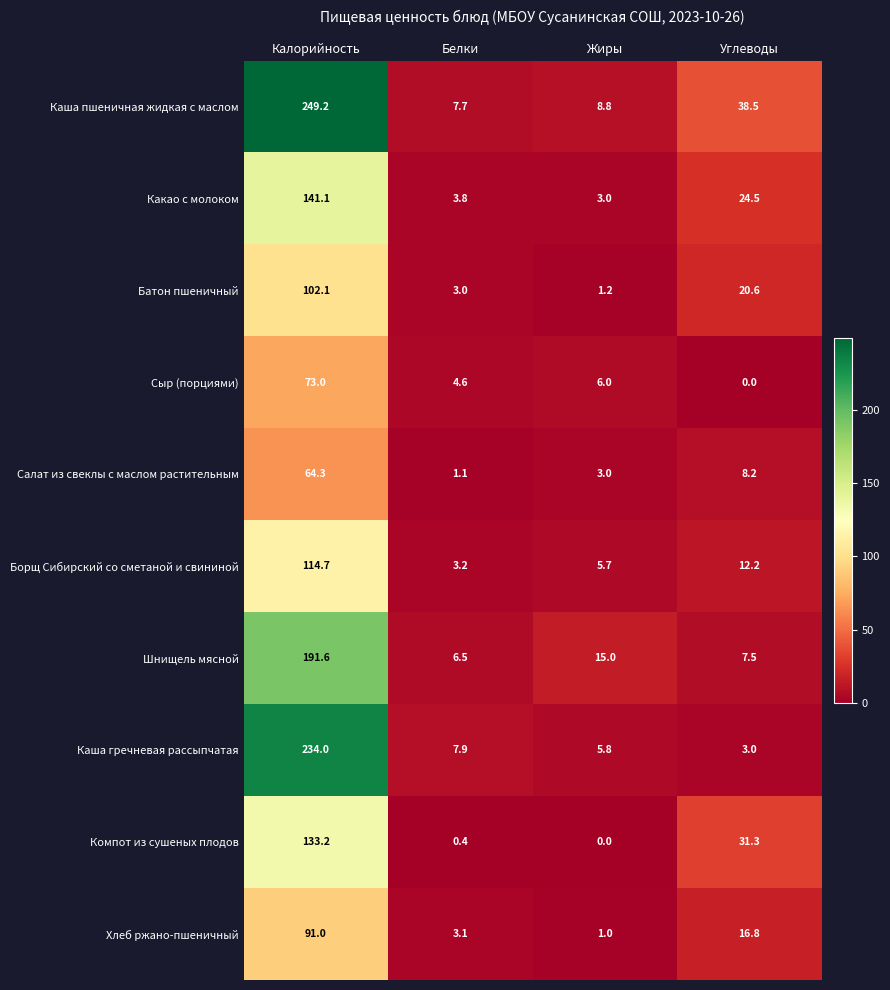

At Углеводы, list the series in order from smallest to largest.

Сыр (порциями), Каша гречневая рассыпчатая, Шнищель мясной, Салат из свеклы с маслом растительным, Борщ Сибирский со сметаной и свининой, Хлеб ржано-пшеничный, Батон пшеничный, Какао с молоком, Компот из сушеных плодов, Каша пшеничная жидкая с маслом